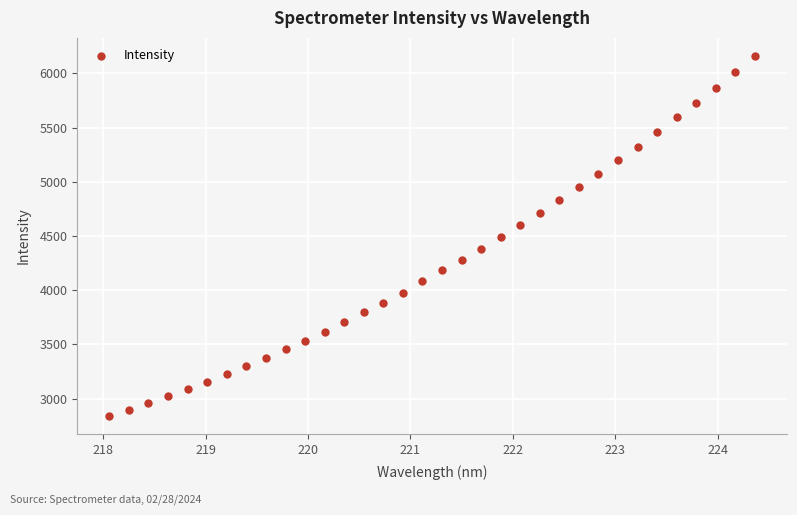

What is the range of X values (max minus min)?

6.3